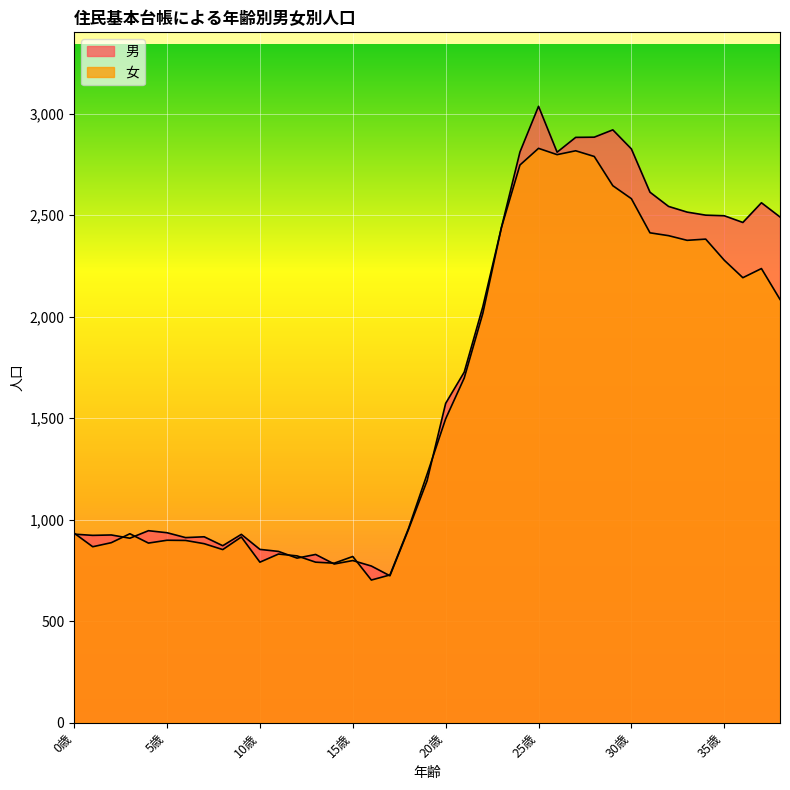

What are all the series names shown in the legend?

男, 女